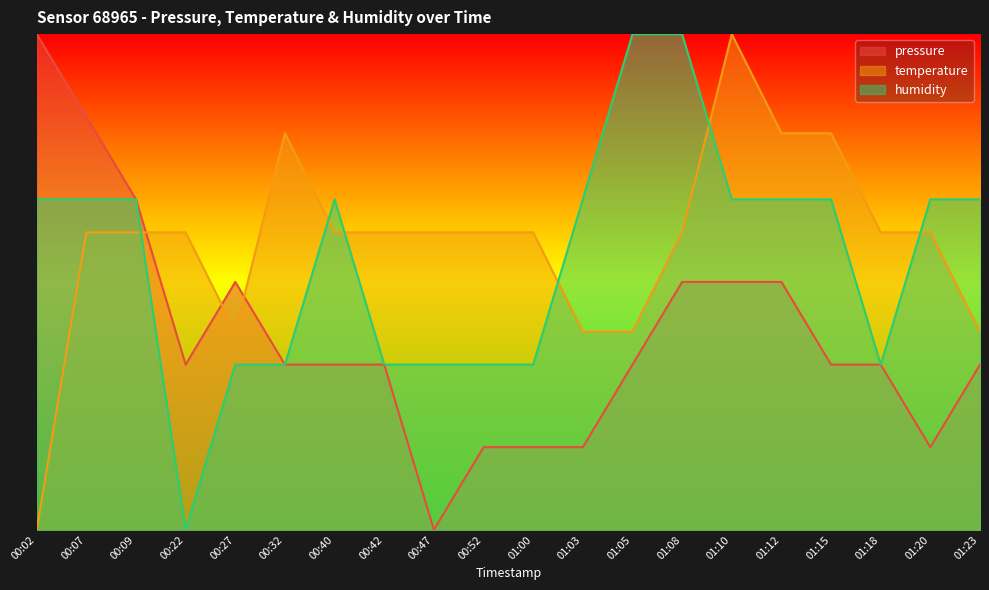

At which label is pressure closest to 0?

00:47